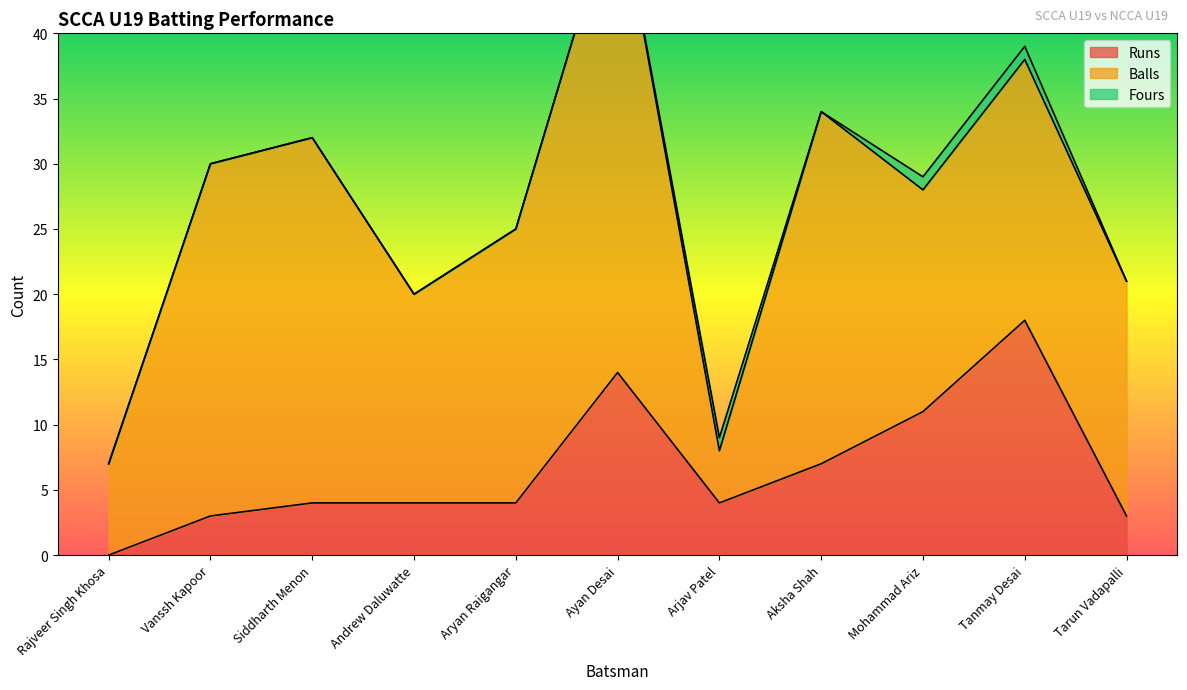

The value of Runs at Vanssh Kapoor is 1. True or false?

False